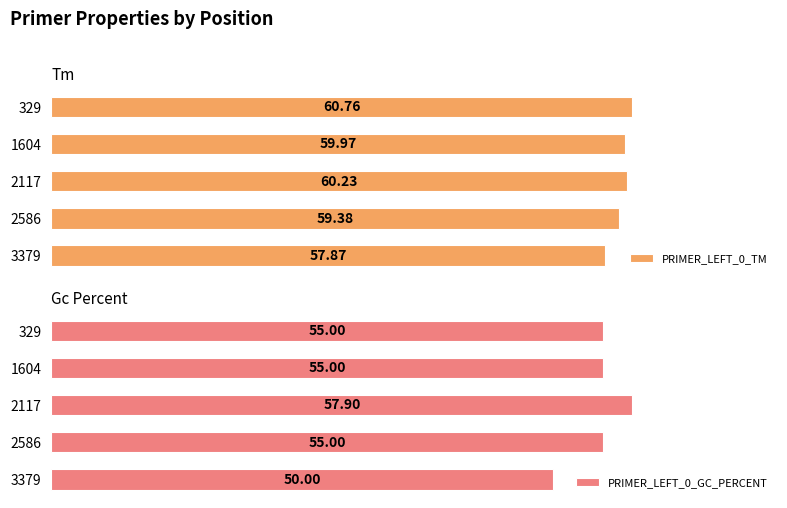

True or false: PRIMER_LEFT_0_GC_PERCENT has a value of 55.0 at 1604.

True